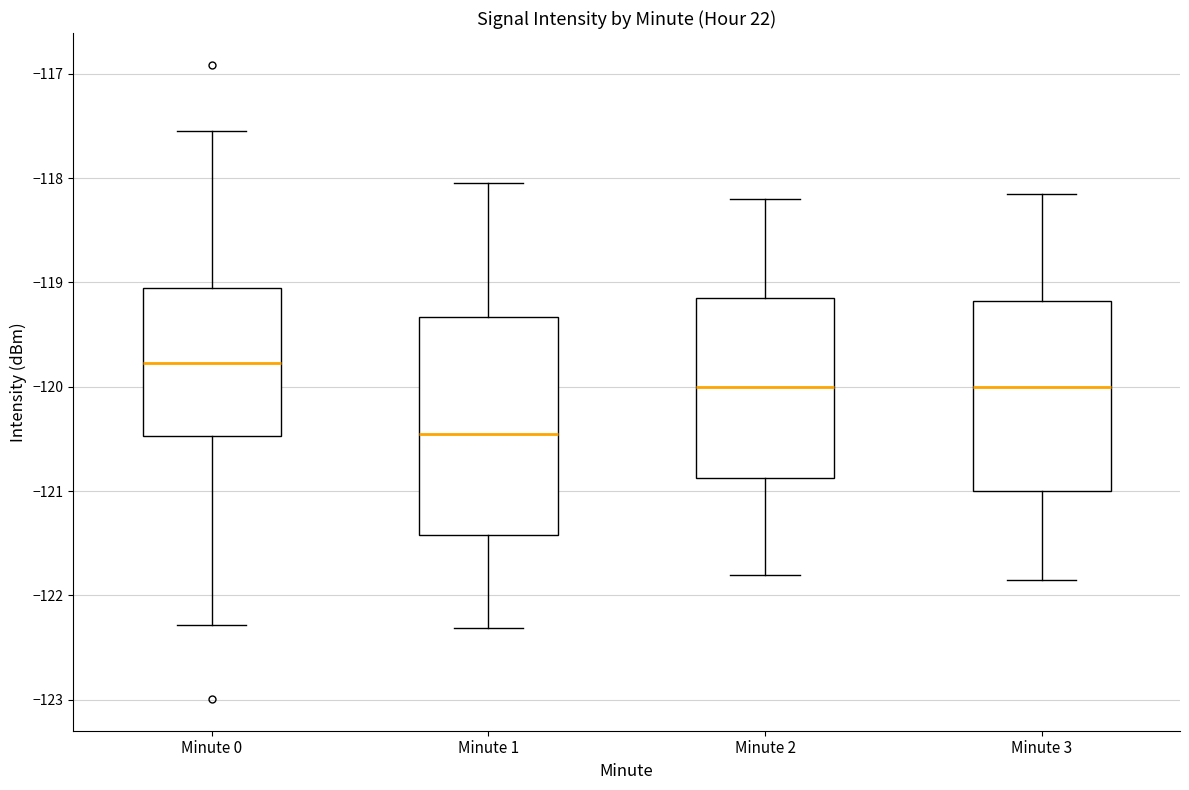

Which box is the tallest, from its lower edge to its upper edge?

Minute 1